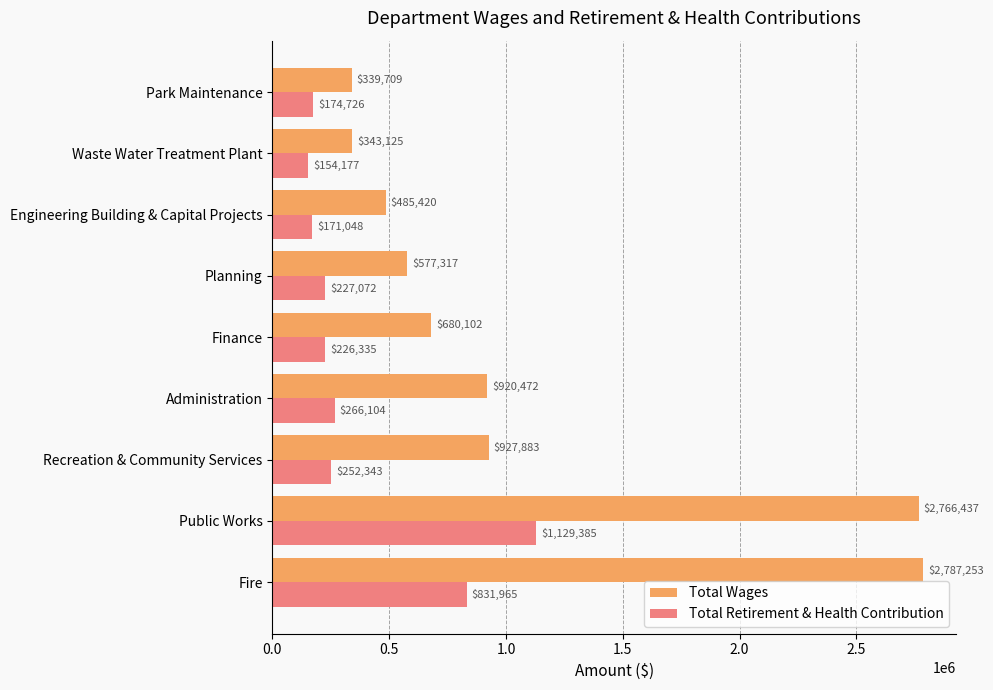

At which category is the sum across all series the highest?

Public Works